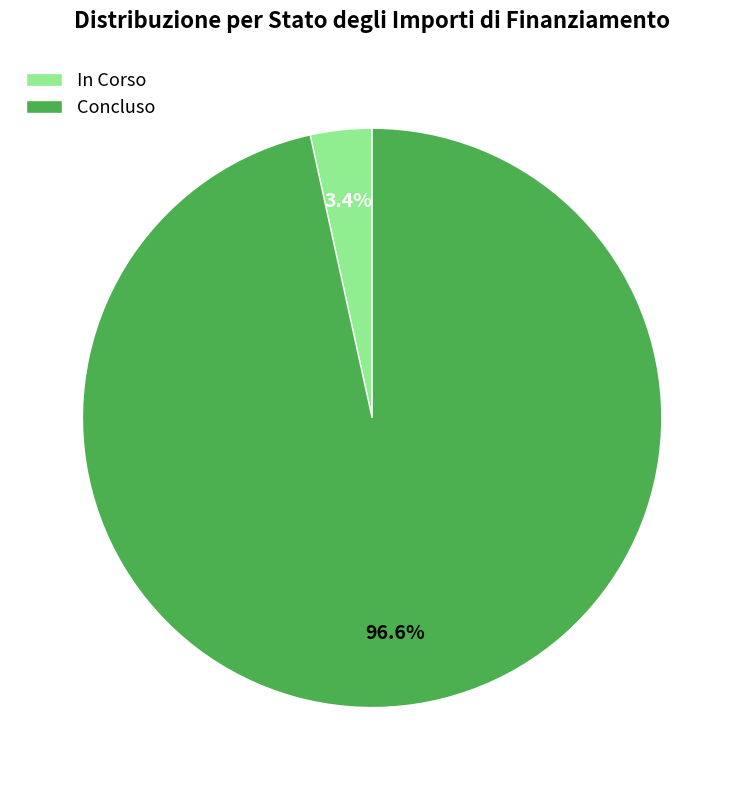

What is the smallest slice in the pie chart?

In Corso